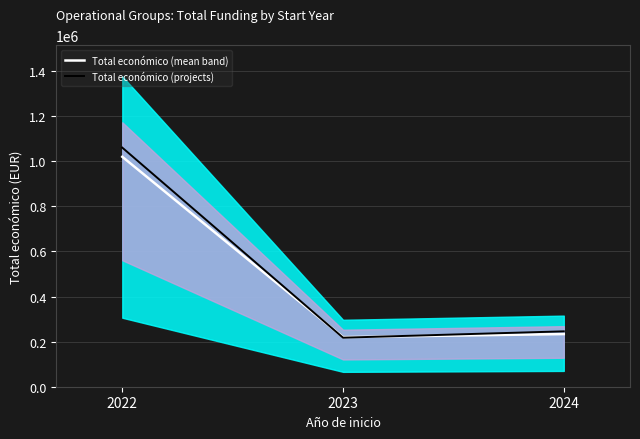

How many values in the Total económico (mean band) series exceed 233646?

1